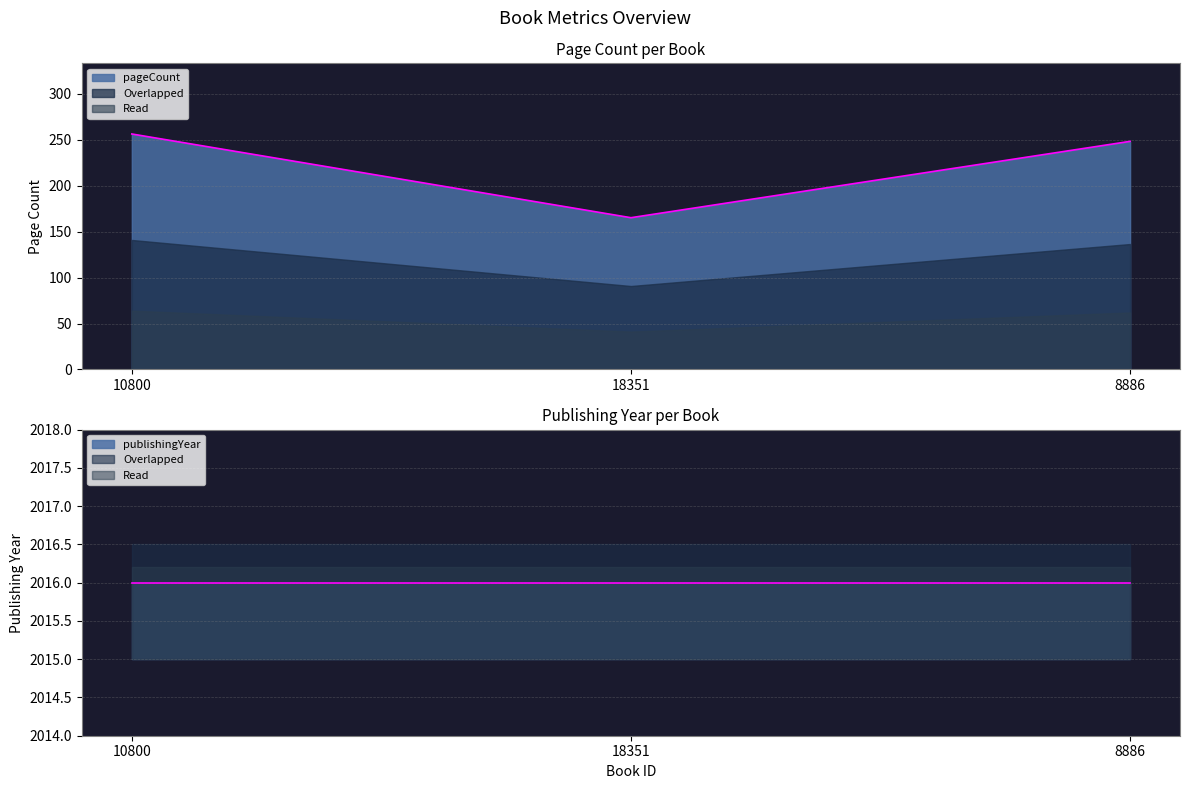

What is the difference between the values at 8886 and 10800?

8